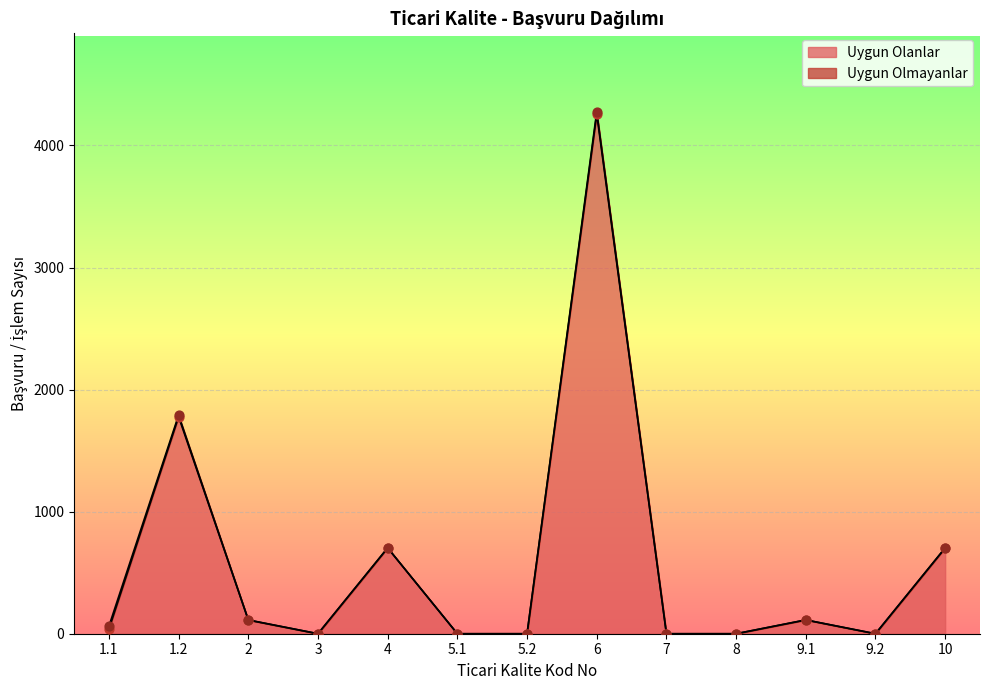

Between 10 and 1.2, which is larger?

1.2